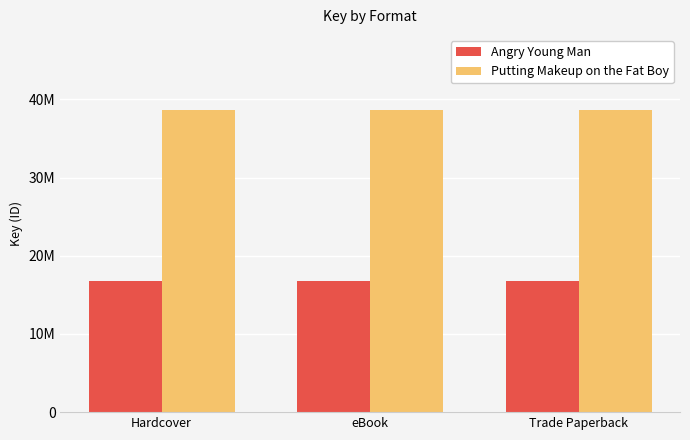

At which category is the sum across all series the highest?

Hardcover